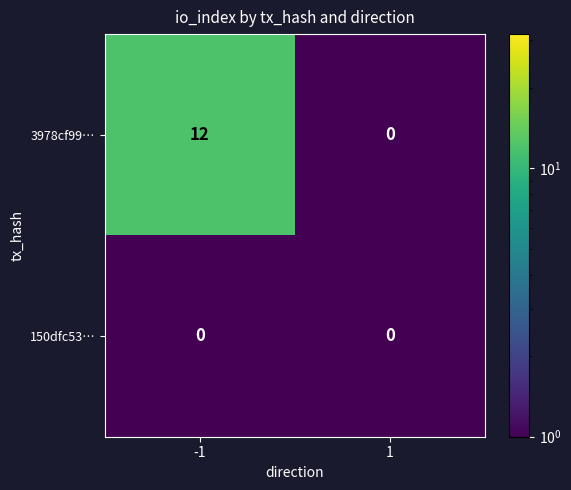

What is the difference between the maximum and minimum values in the 3978cf99… series?

12